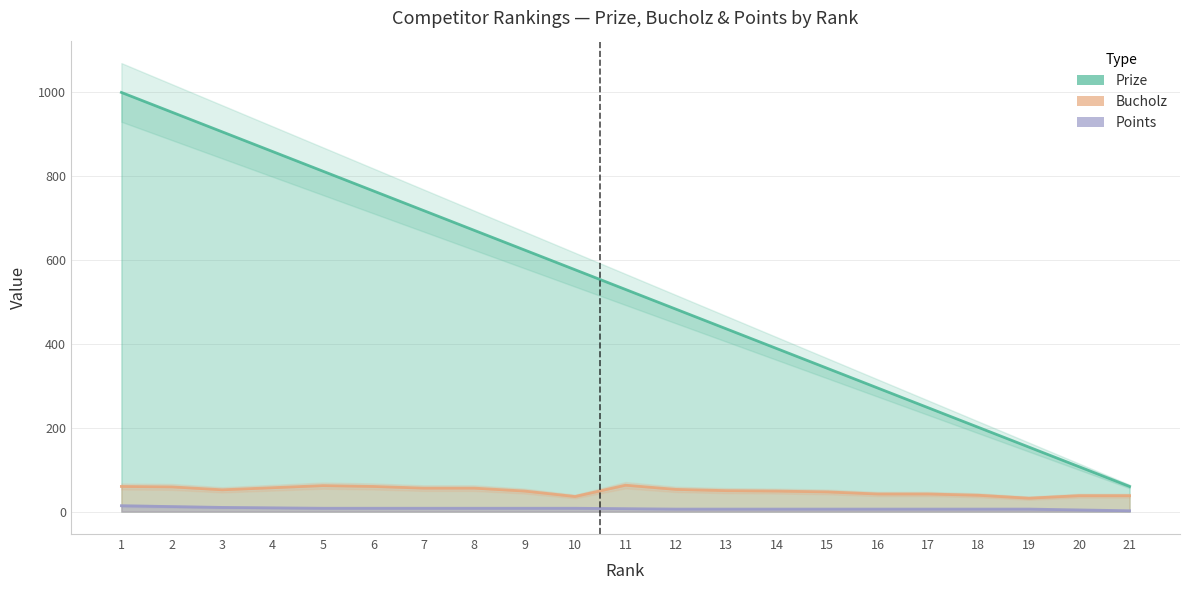

True or false: Points has more than 0 points higher than both neighbors.

False